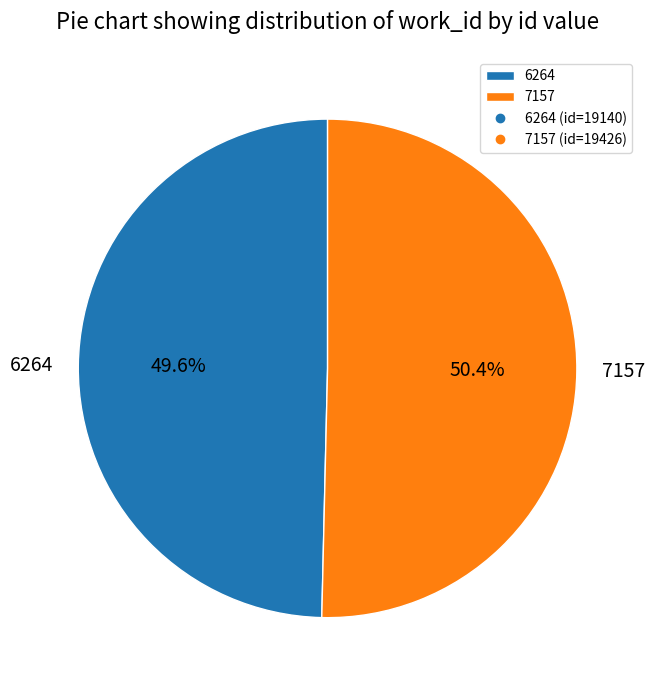

What percentage do 7157 and 6264 together represent?

100.0%